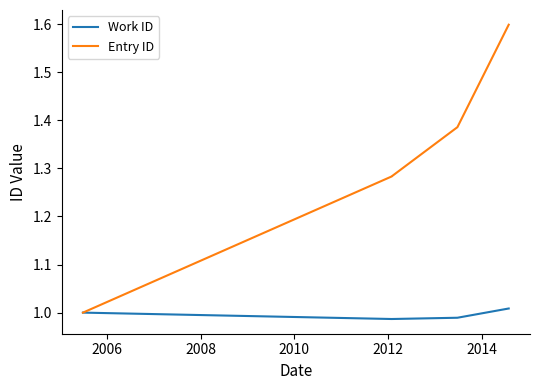

What is the minimum value shown in the chart?

1.0